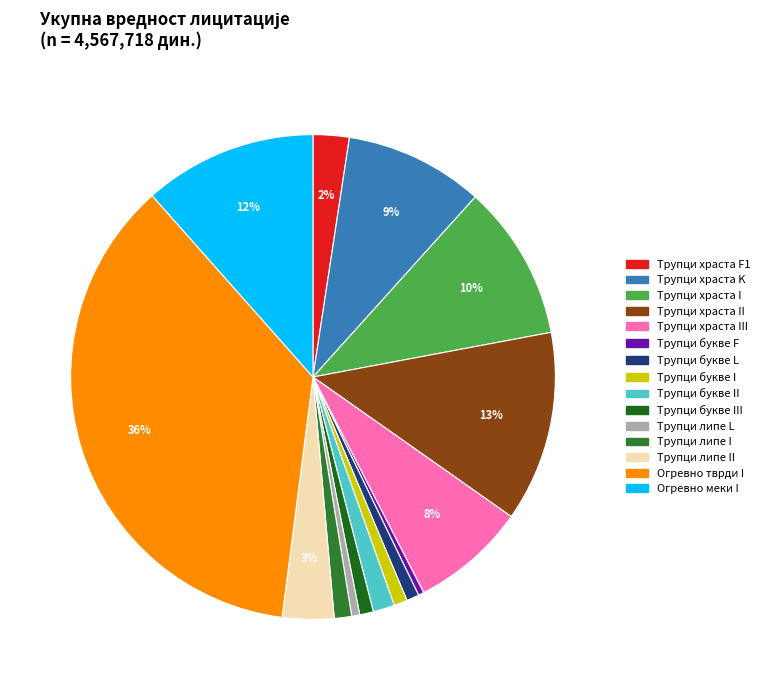

The Трупци храста II slice represents 13% of the pie. True or false?

True